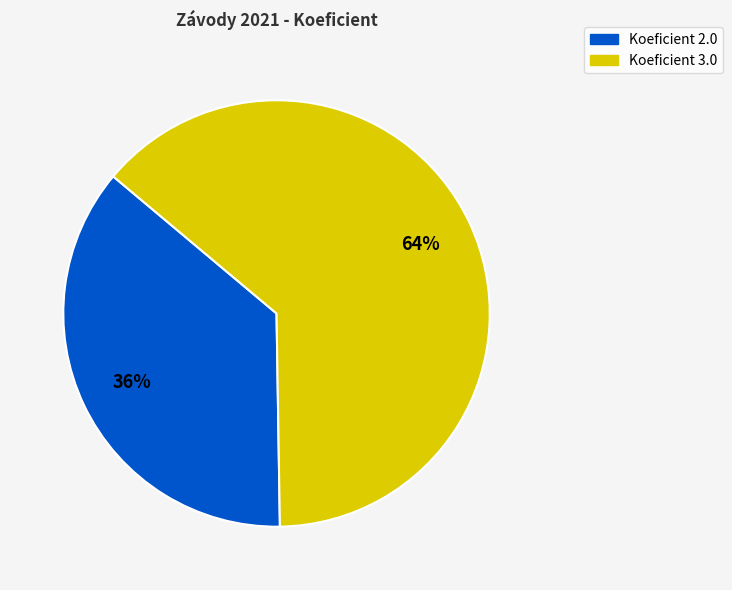

Does any single category account for the majority?

Yes